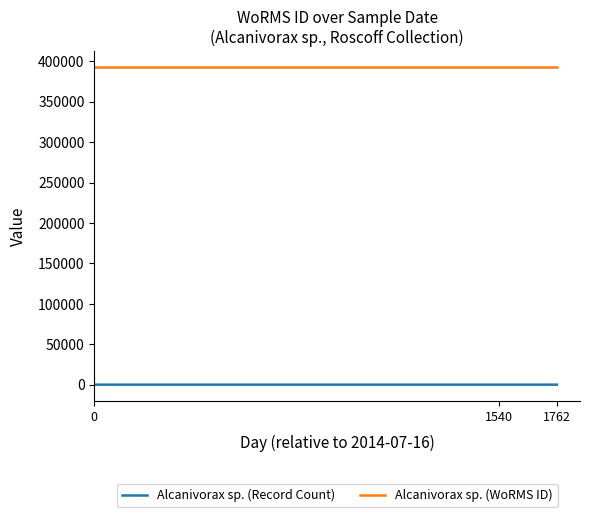

What is the greatest value displayed?

393082